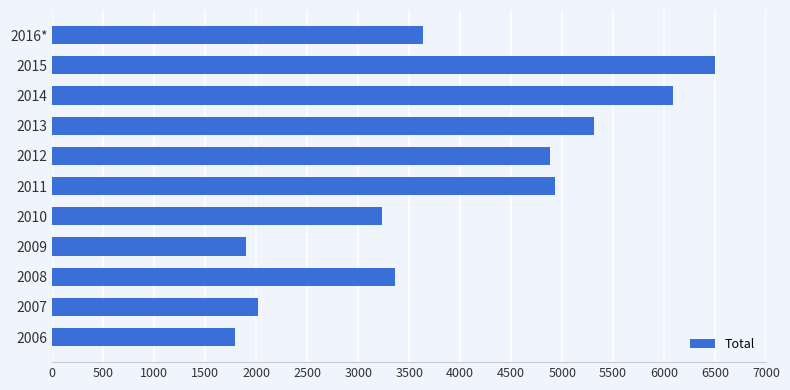

At which label is the value closest to 4144?

2016*